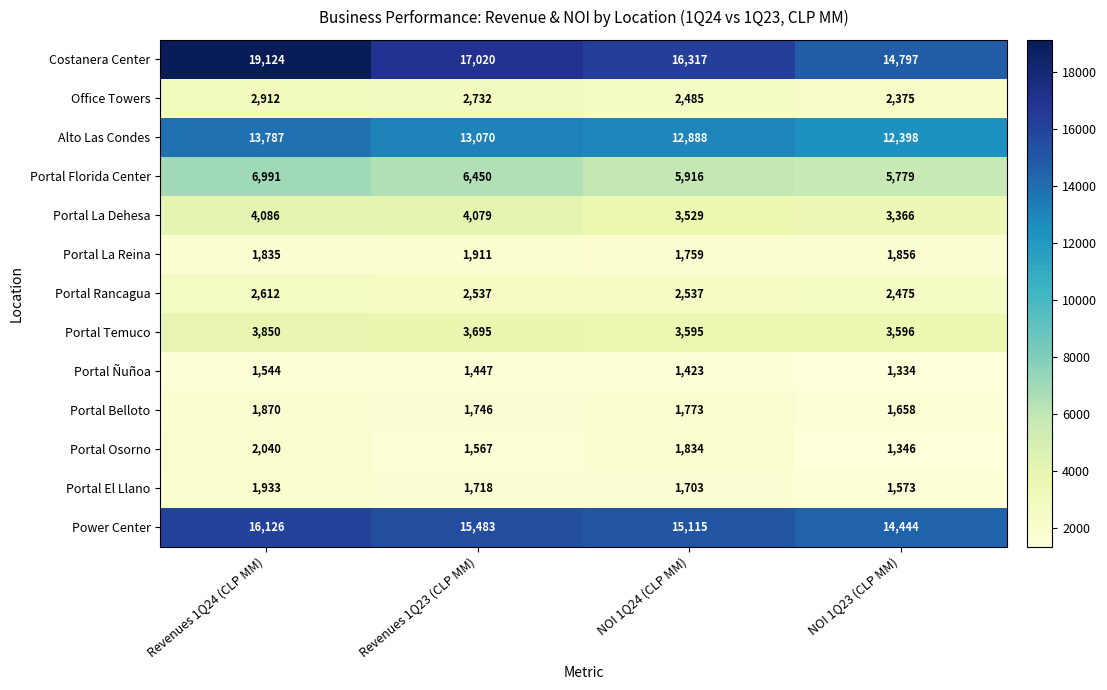

At which label does Portal El Llano first exceed 1718?

Revenues 1Q24 (CLP MM)